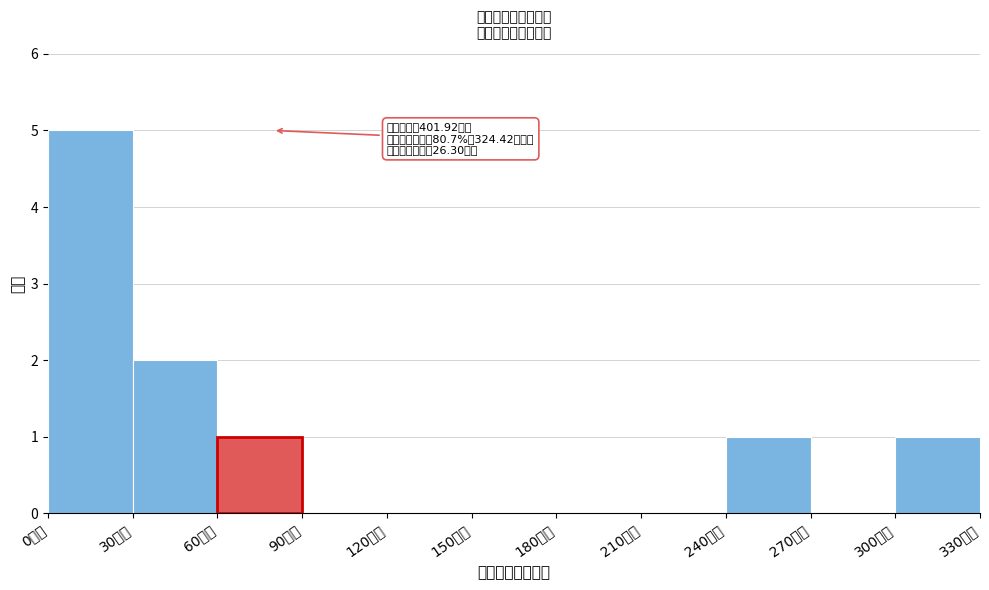

Which range on the x-axis has the tallest bar?

0 to 30